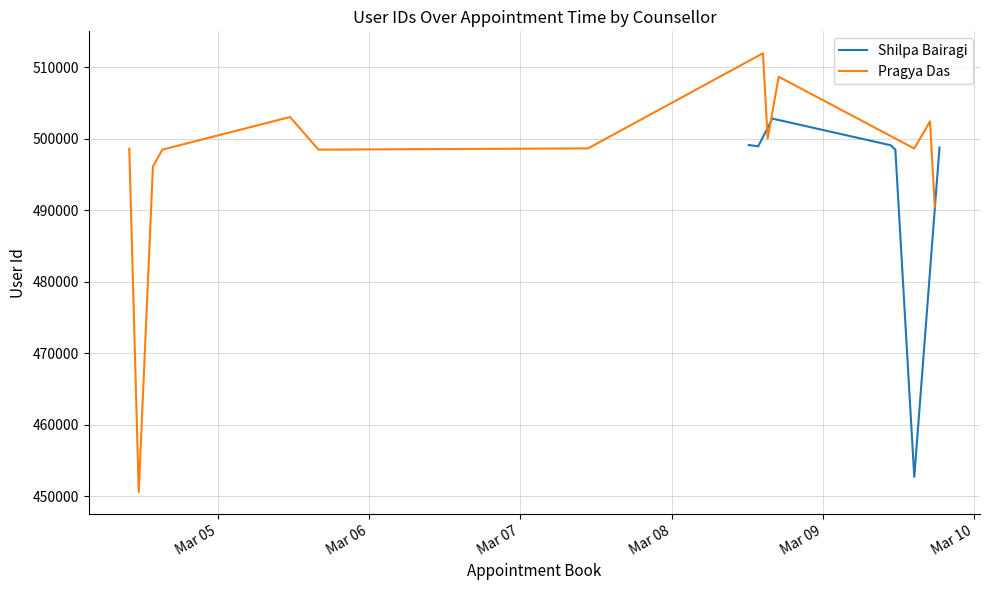

What is the average value?

496647